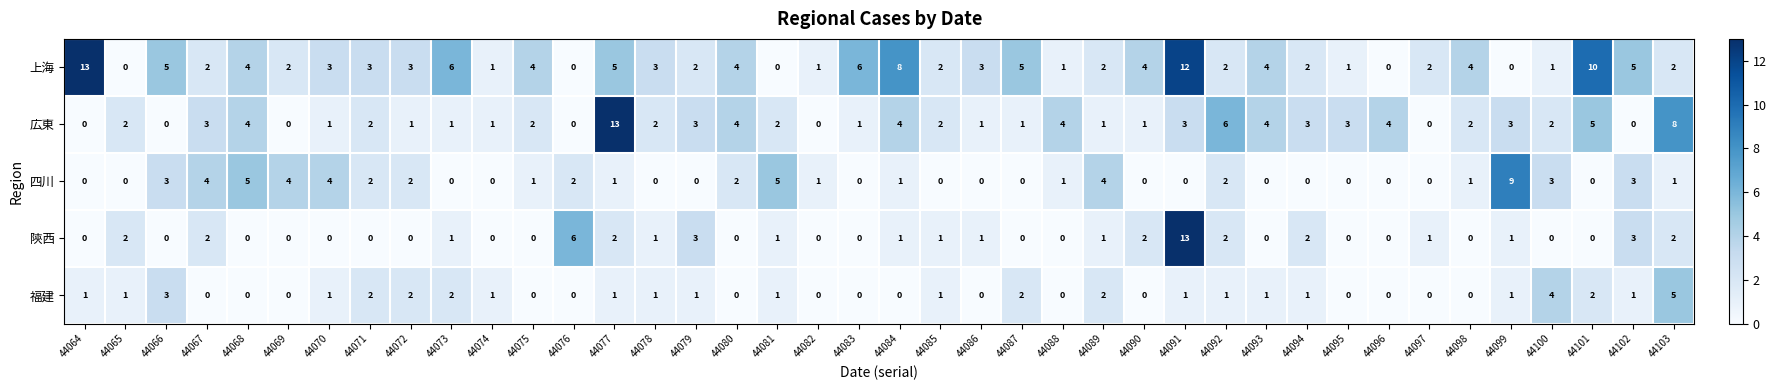

Where does the 四川 series first go above 1?

44066